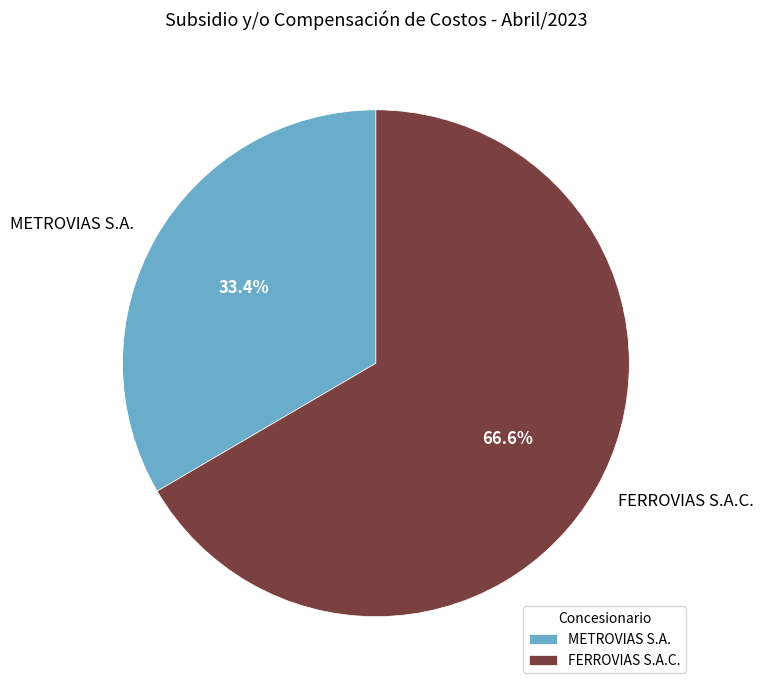

How many segments does this pie chart have?

2